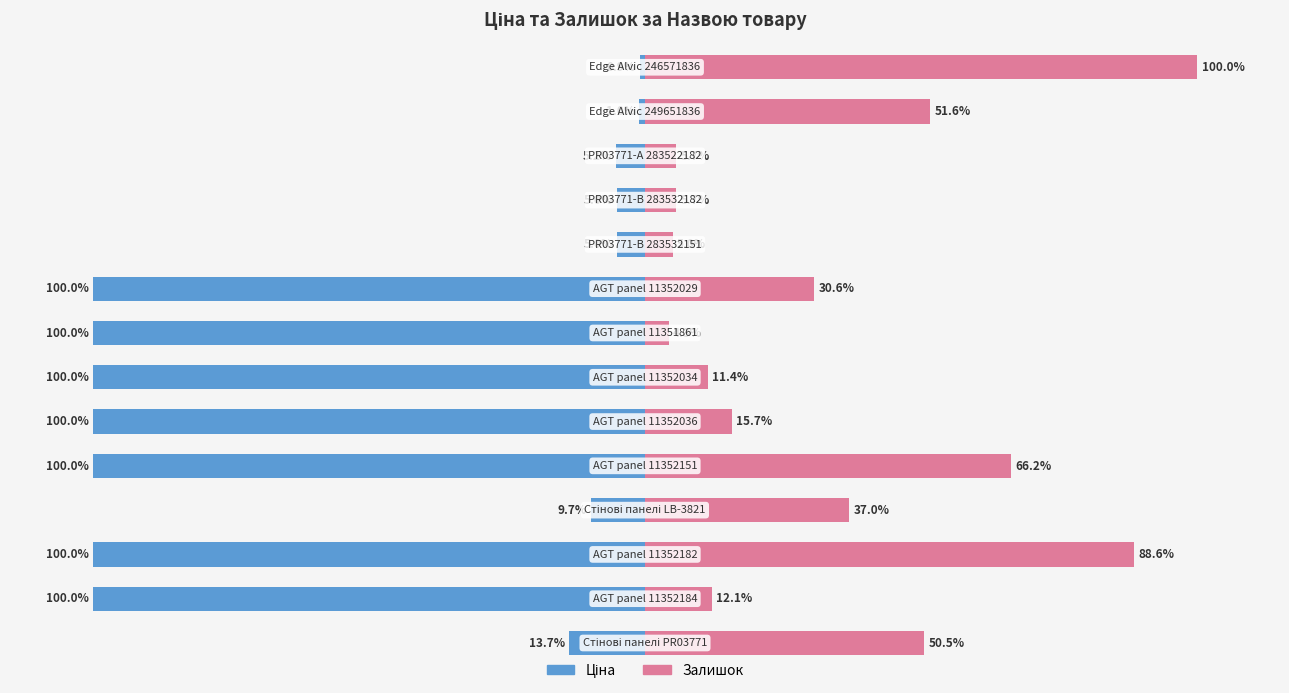

What is the difference between the Ціна values at 2 and 11?

94.8